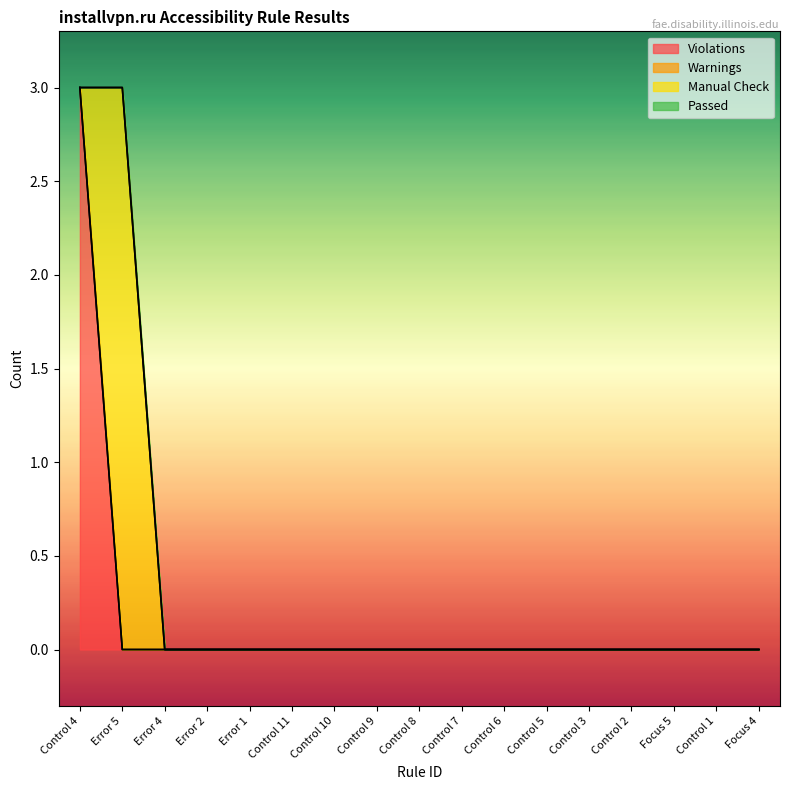

The Passed series shows 0 at Control 11. True or false?

True